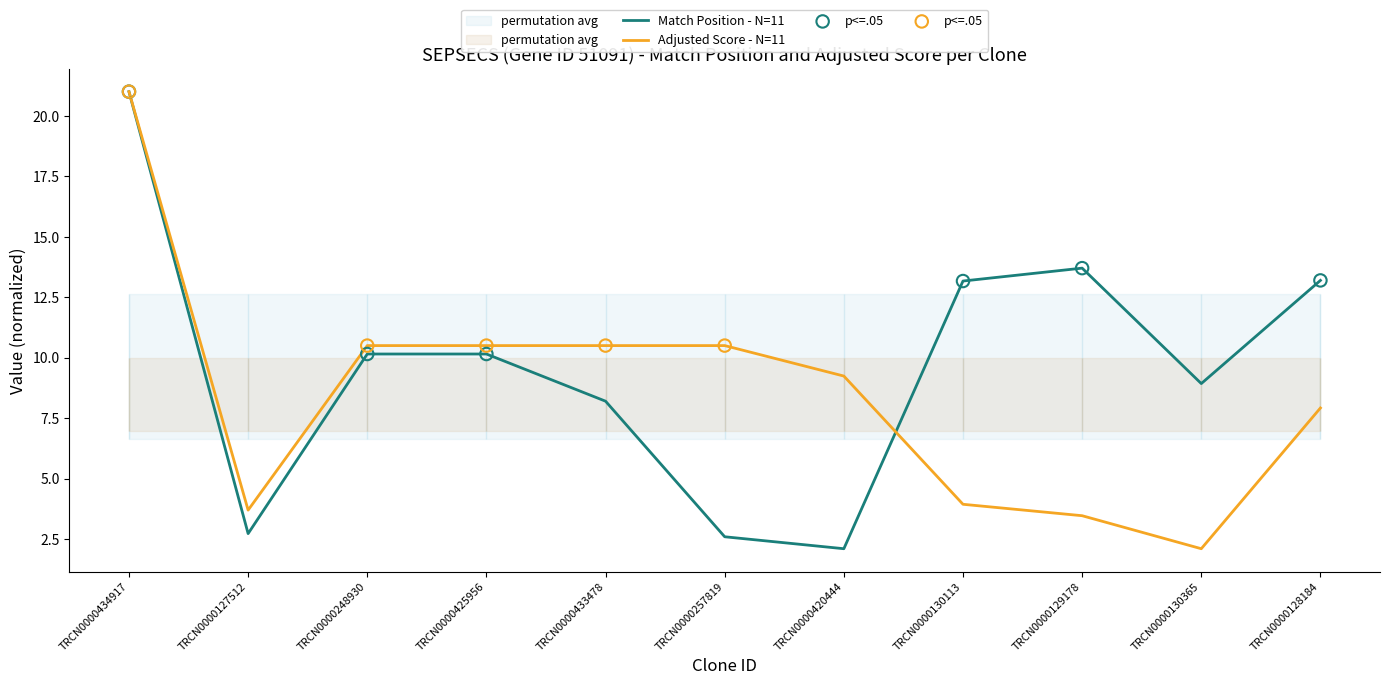

Is the value of Match Position at TRCN0000434917 greater than the value of Adjusted Score at TRCN0000129178?

Yes